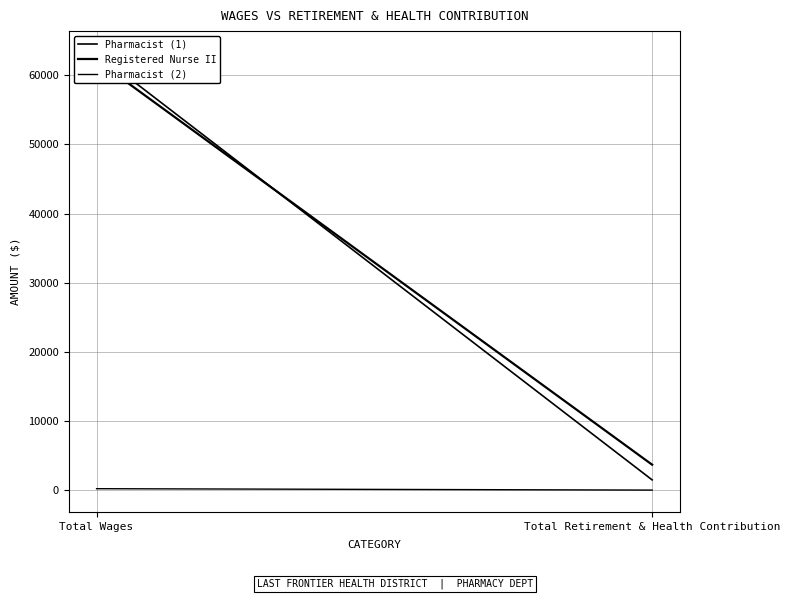

What are all the series names shown in the legend?

Pharmacist (1), Registered Nurse II, Pharmacist (2)